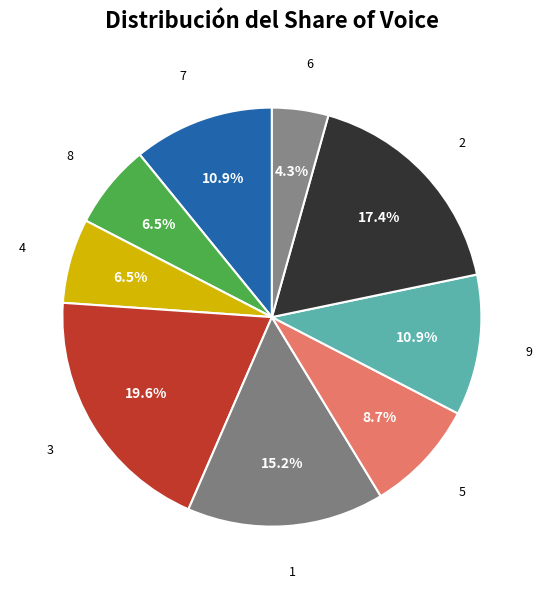

Rank the categories by value from lowest to highest.

6, 8, 4, 5, 7, 9, 1, 2, 3